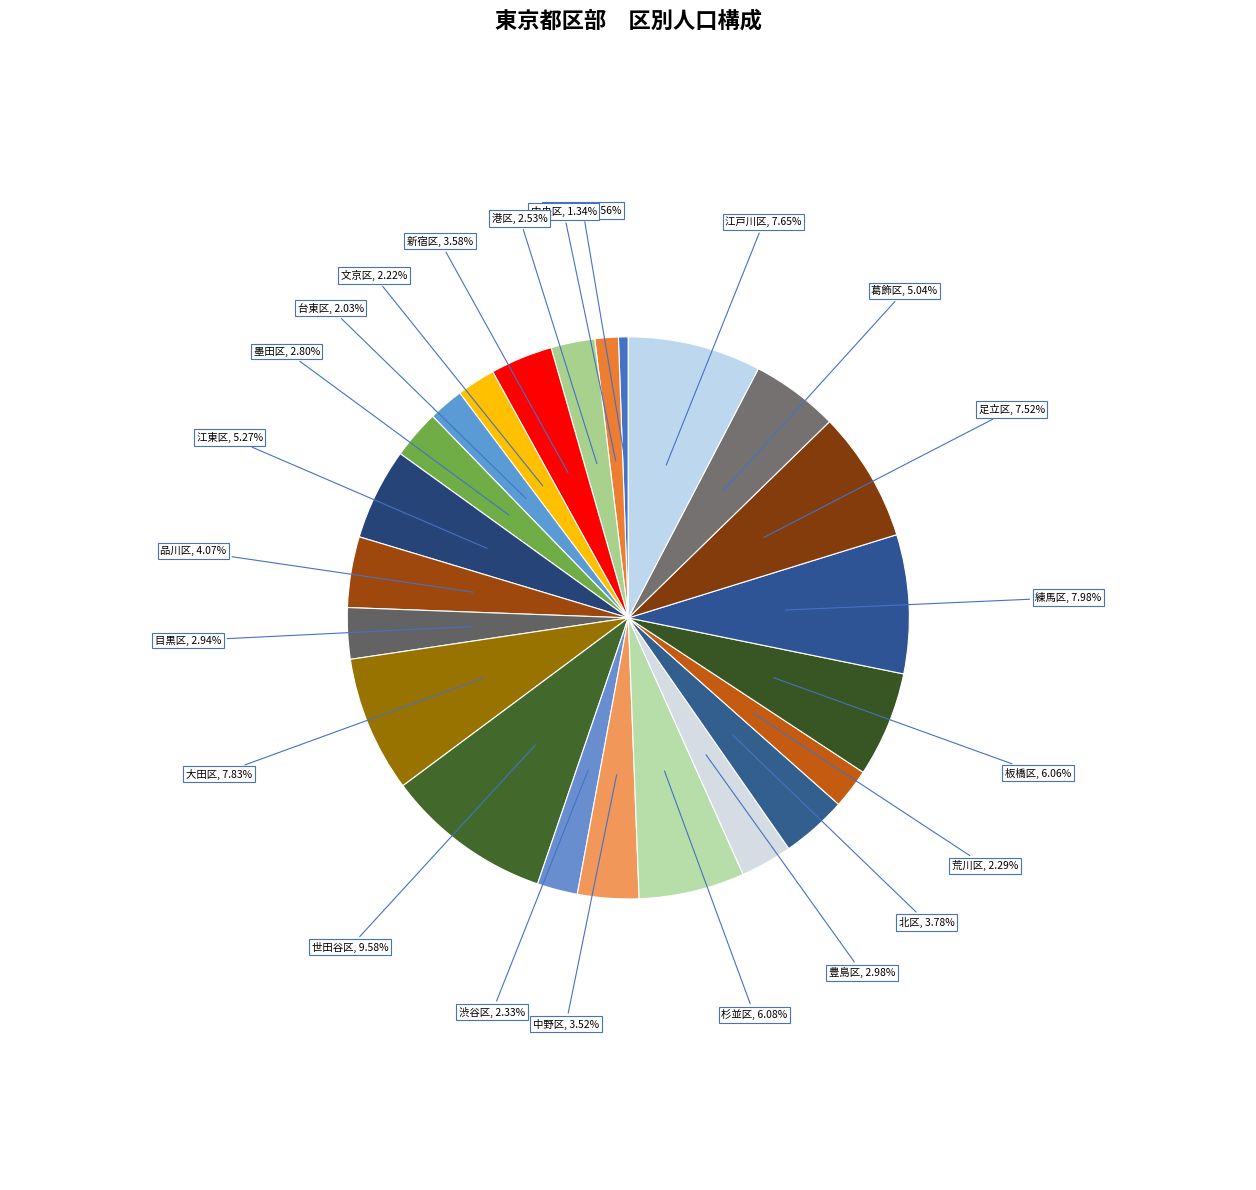

What is the total percentage of 新宿区 and 目黒区?

6.5%